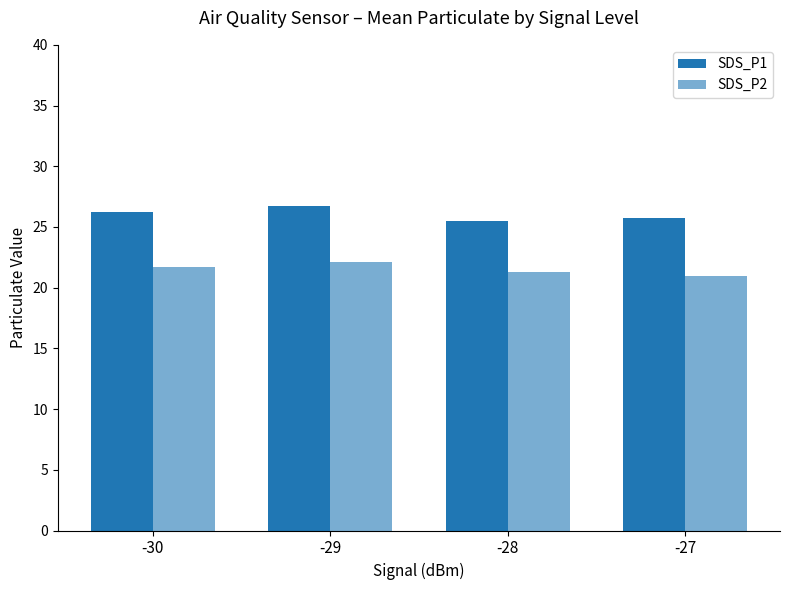

Which series changed the most between -30 and -29?

SDS_P1